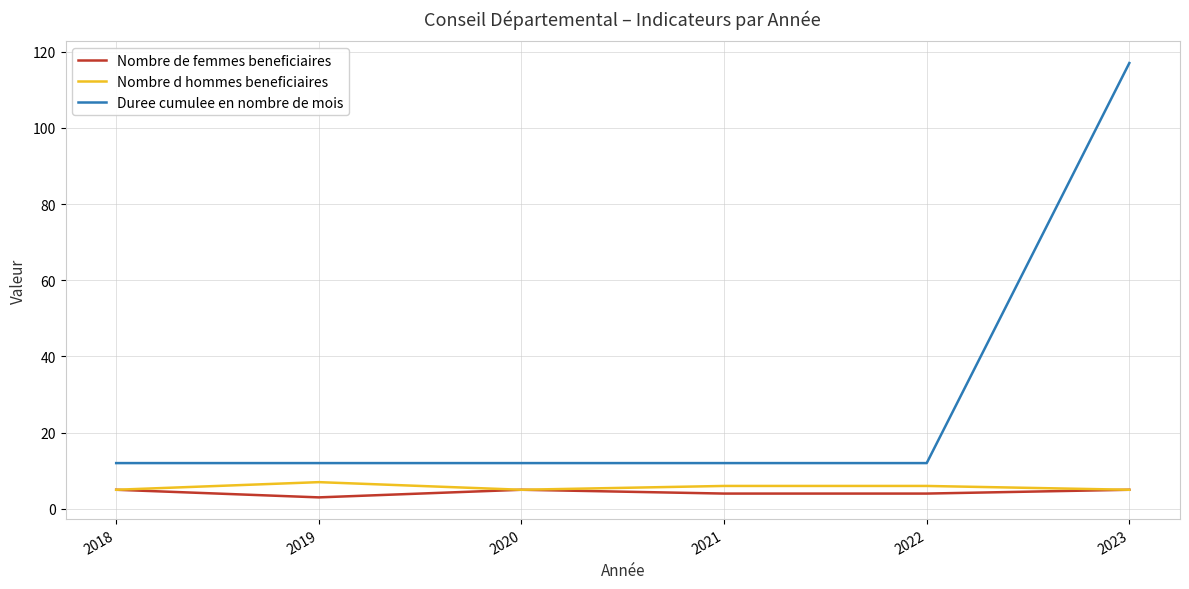

Read the Nombre d hommes beneficiaires value at 2019.

7